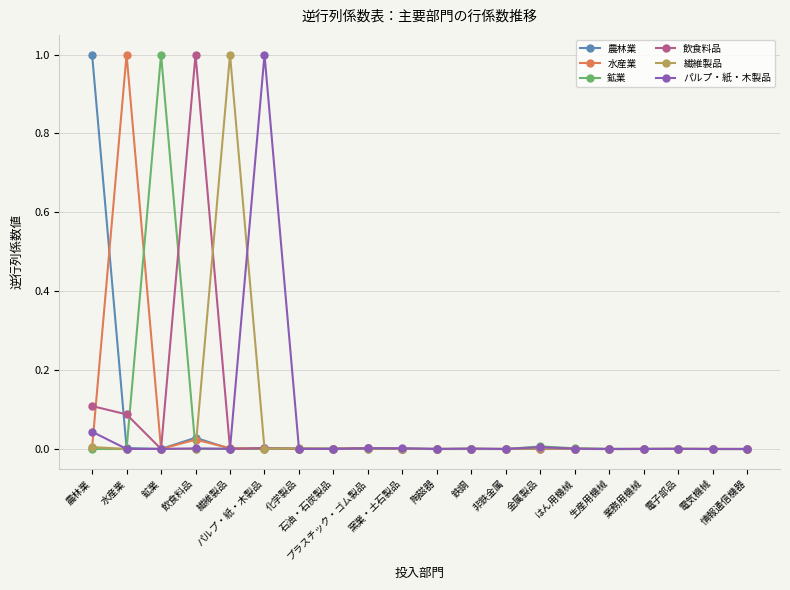

How many intersections are there between パルプ・紙・木製品 and 飲食料品?

4